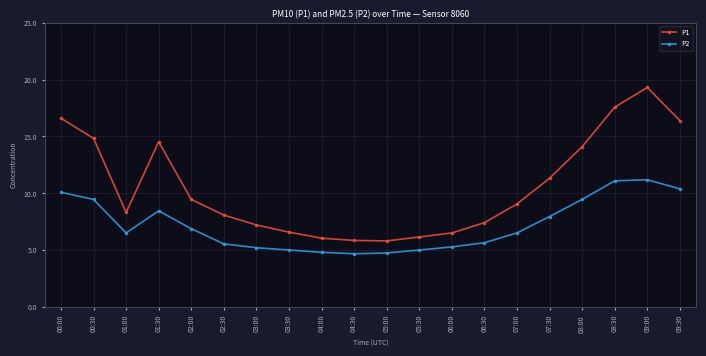

True or false: P2 and P1 cross at least once.

False